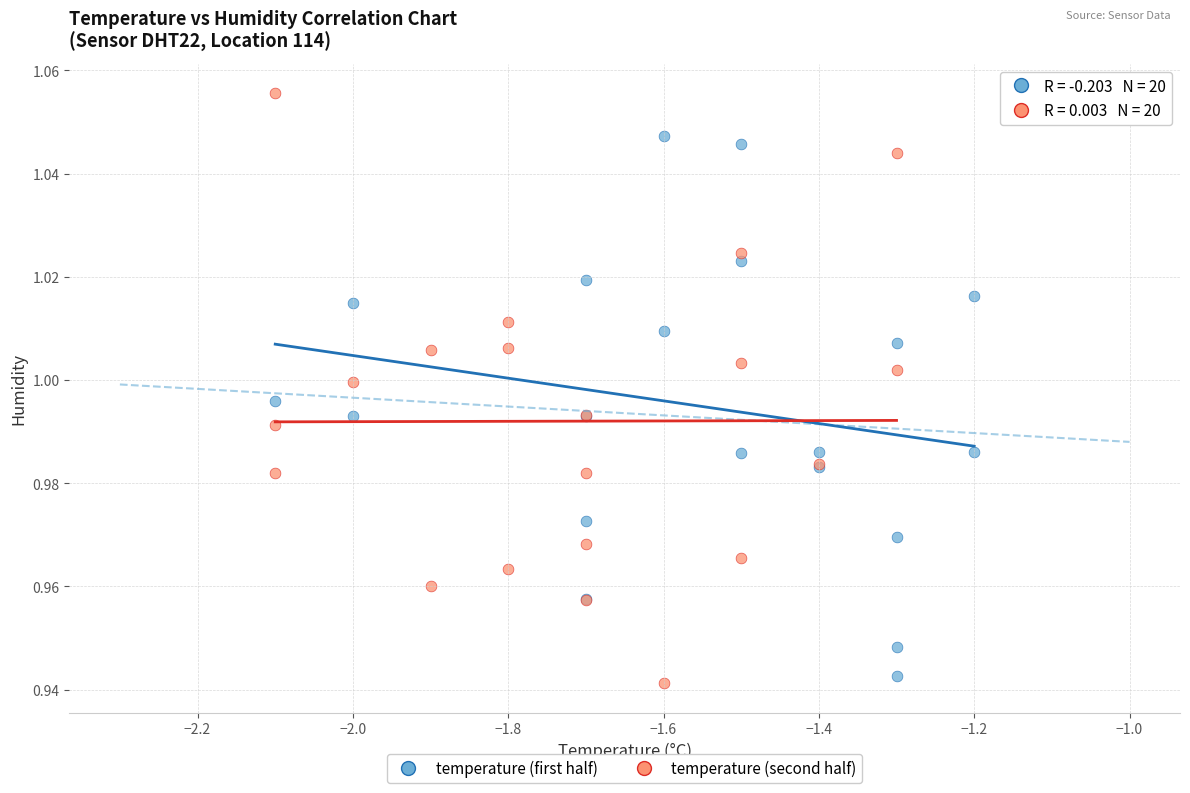

Which series reaches the minimum Y coordinate?

temperature (second half)